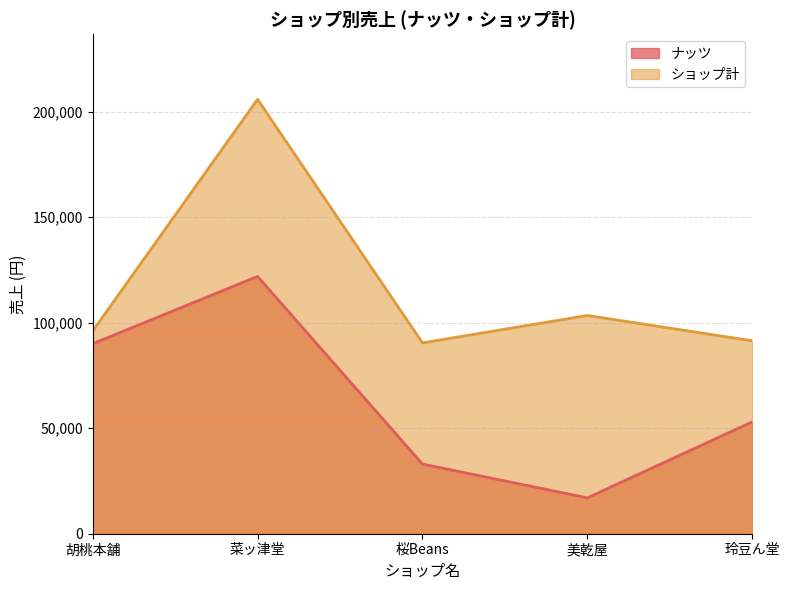

Reading left to right, list all the values displayed in this chart.

ナッツ: 90000	121900	33000	17000	53000
ショップ計: 96000	205800	90400	103400	91400